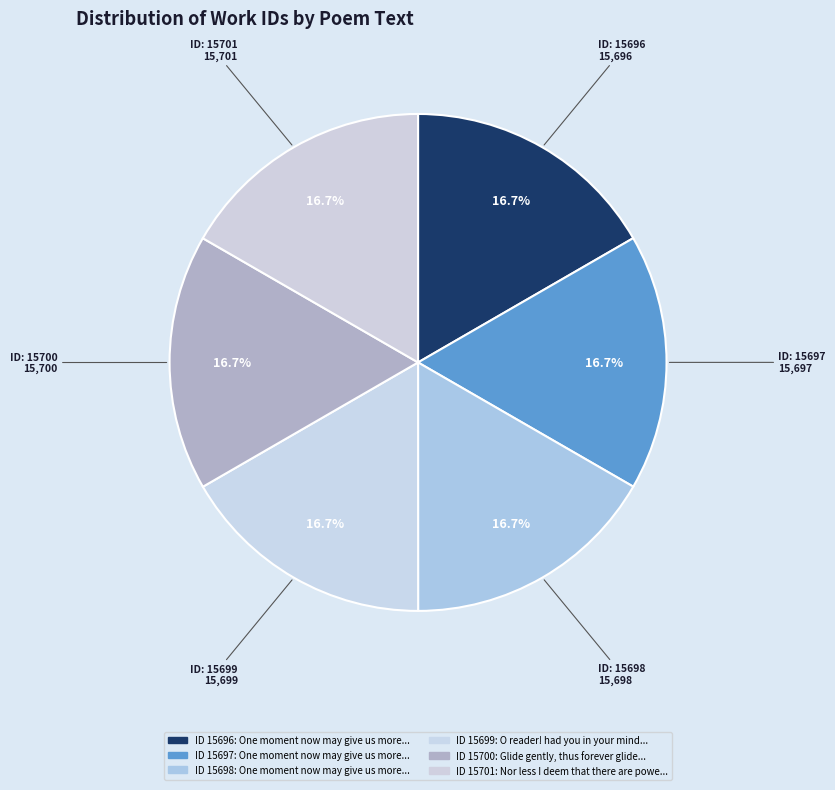

To the nearest percent, what is the average slice percentage?

17%